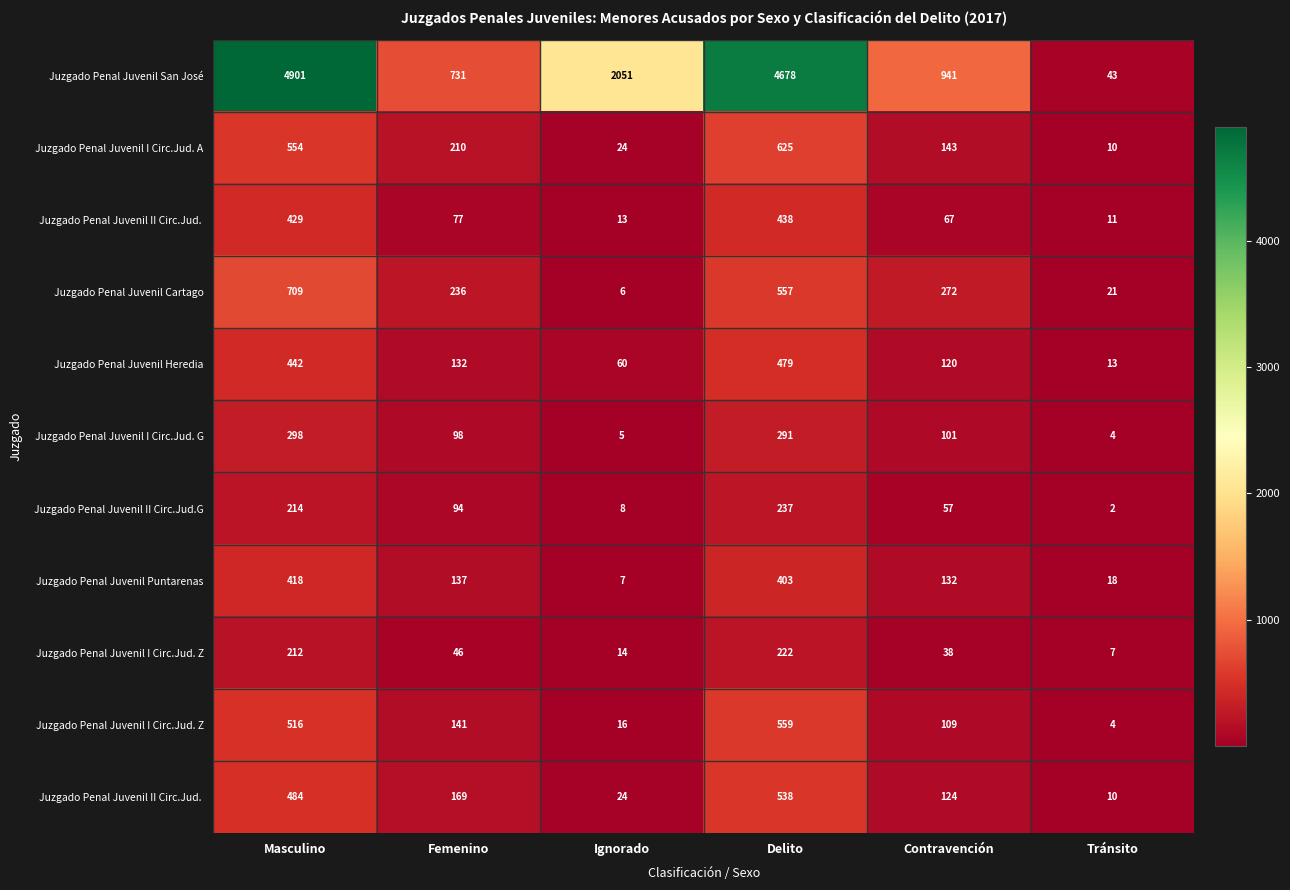

Count the number of categories in the chart.

6